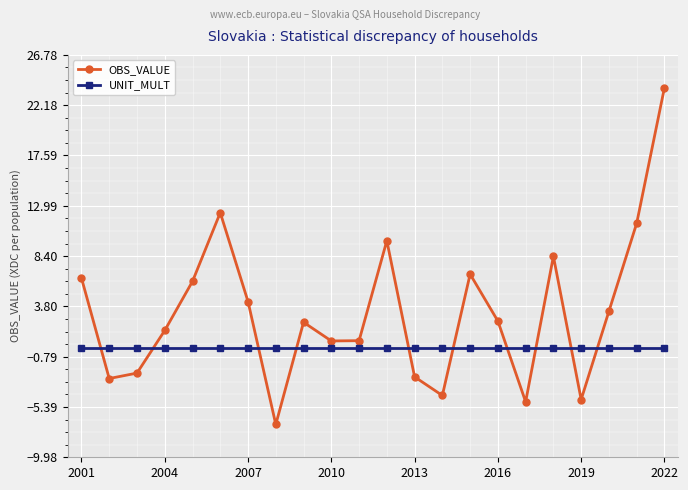

Does the chart display data point markers on the line(s)?

Yes